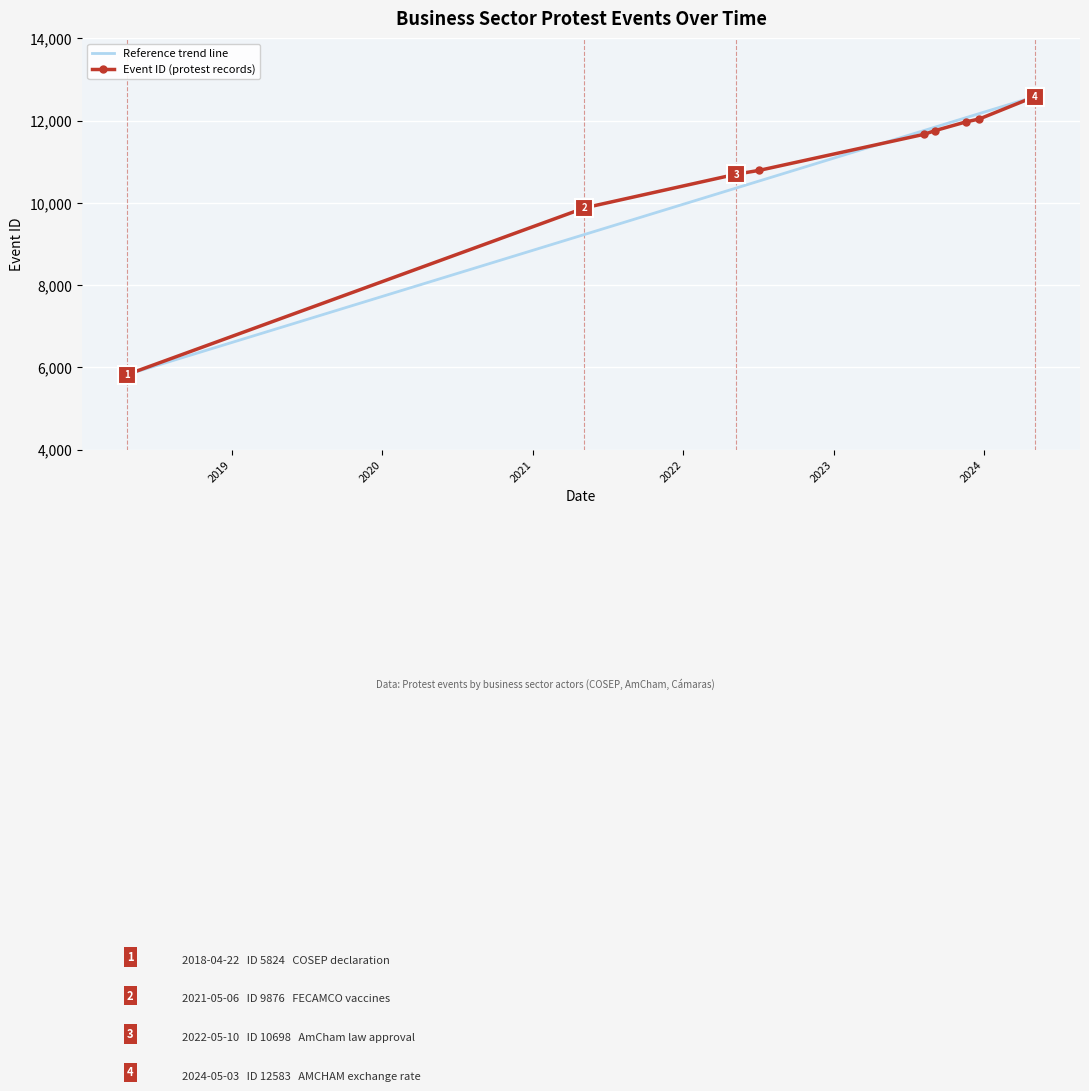

Reading left to right, transcribe all the data shown in this chart.

5824	9876	9886	10698	10789	11668	11759	11968	12041	12583